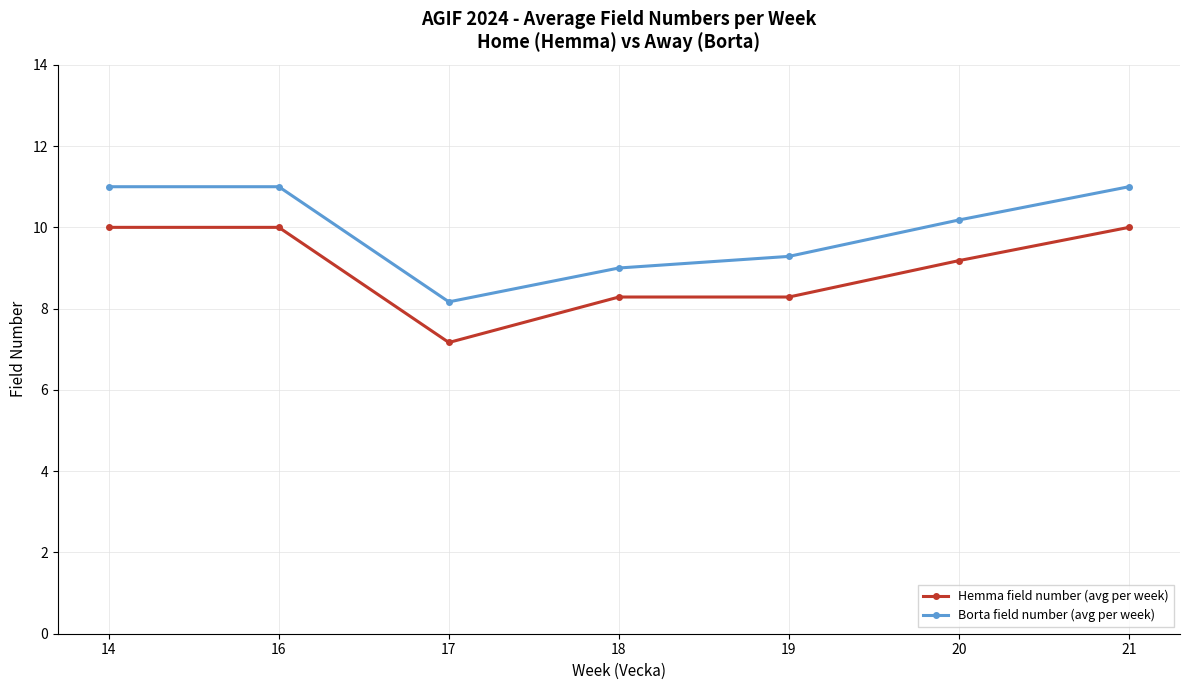

What is the difference between the maximum and minimum values in the Borta field number (avg per week) series?

2.8